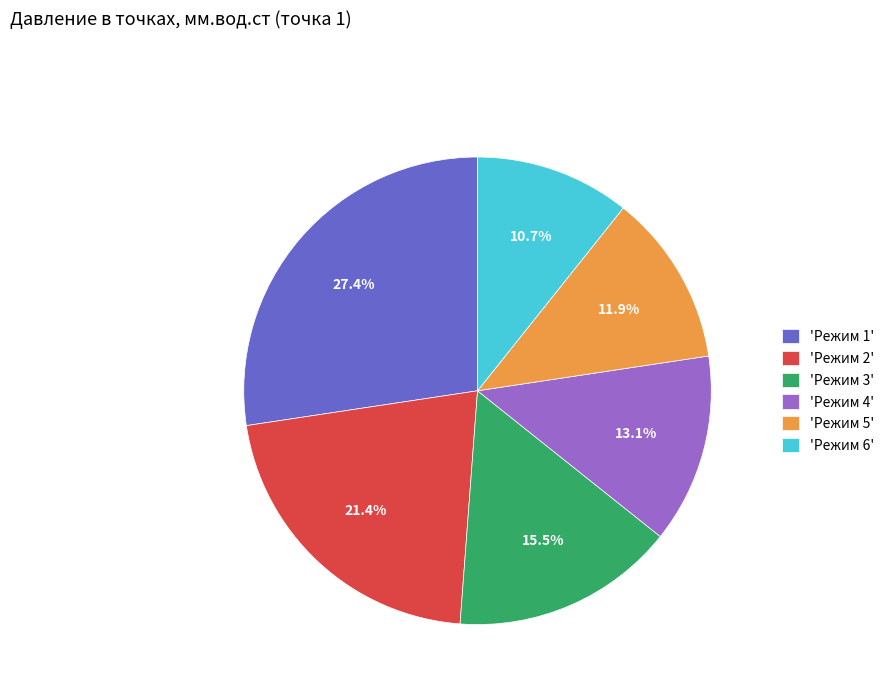

Which category has the biggest portion of the pie?

'Режим 1'